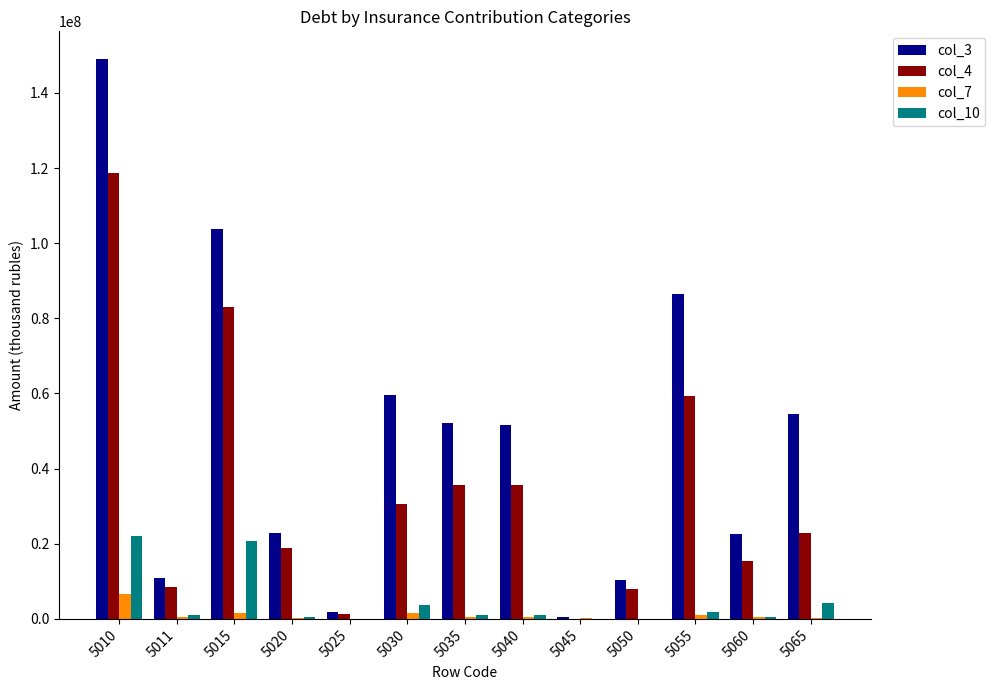

What is the greatest value displayed?

148925259